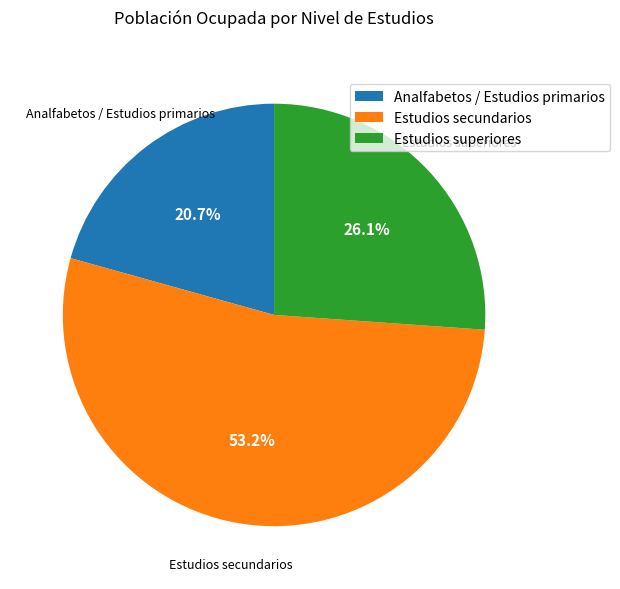

What is the ratio of the value at Estudios superiores to the value at Estudios secundarios?

0.5